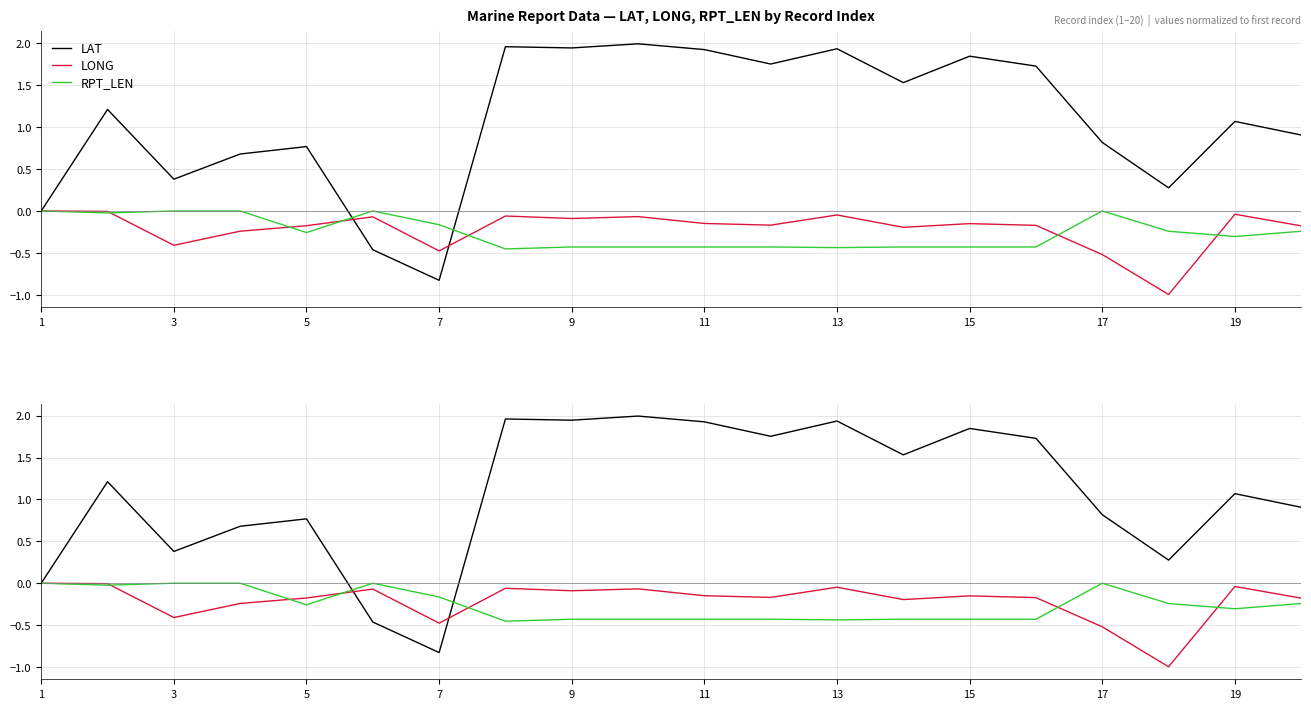

Reading left to right, what are all the values shown in this chart?

LAT: 0.0	1.2	0.4	0.7	0.8	-0.5	-0.8	2.0	1.9	2.0	1.9	1.8	1.9	1.5	1.8	1.7	0.8	0.3	1.1	0.9
LONG: 0.0	-0.0	-0.4	-0.2	-0.2	-0.1	-0.5	-0.1	-0.1	-0.1	-0.1	-0.2	-0.0	-0.2	-0.2	-0.2	-0.5	-1.0	-0.0	-0.2
RPT_LEN: 0.0	-0.0	0.0	0.0	-0.3	0.0	-0.2	-0.5	-0.4	-0.4	-0.4	-0.4	-0.4	-0.4	-0.4	-0.4	0.0	-0.2	-0.3	-0.2